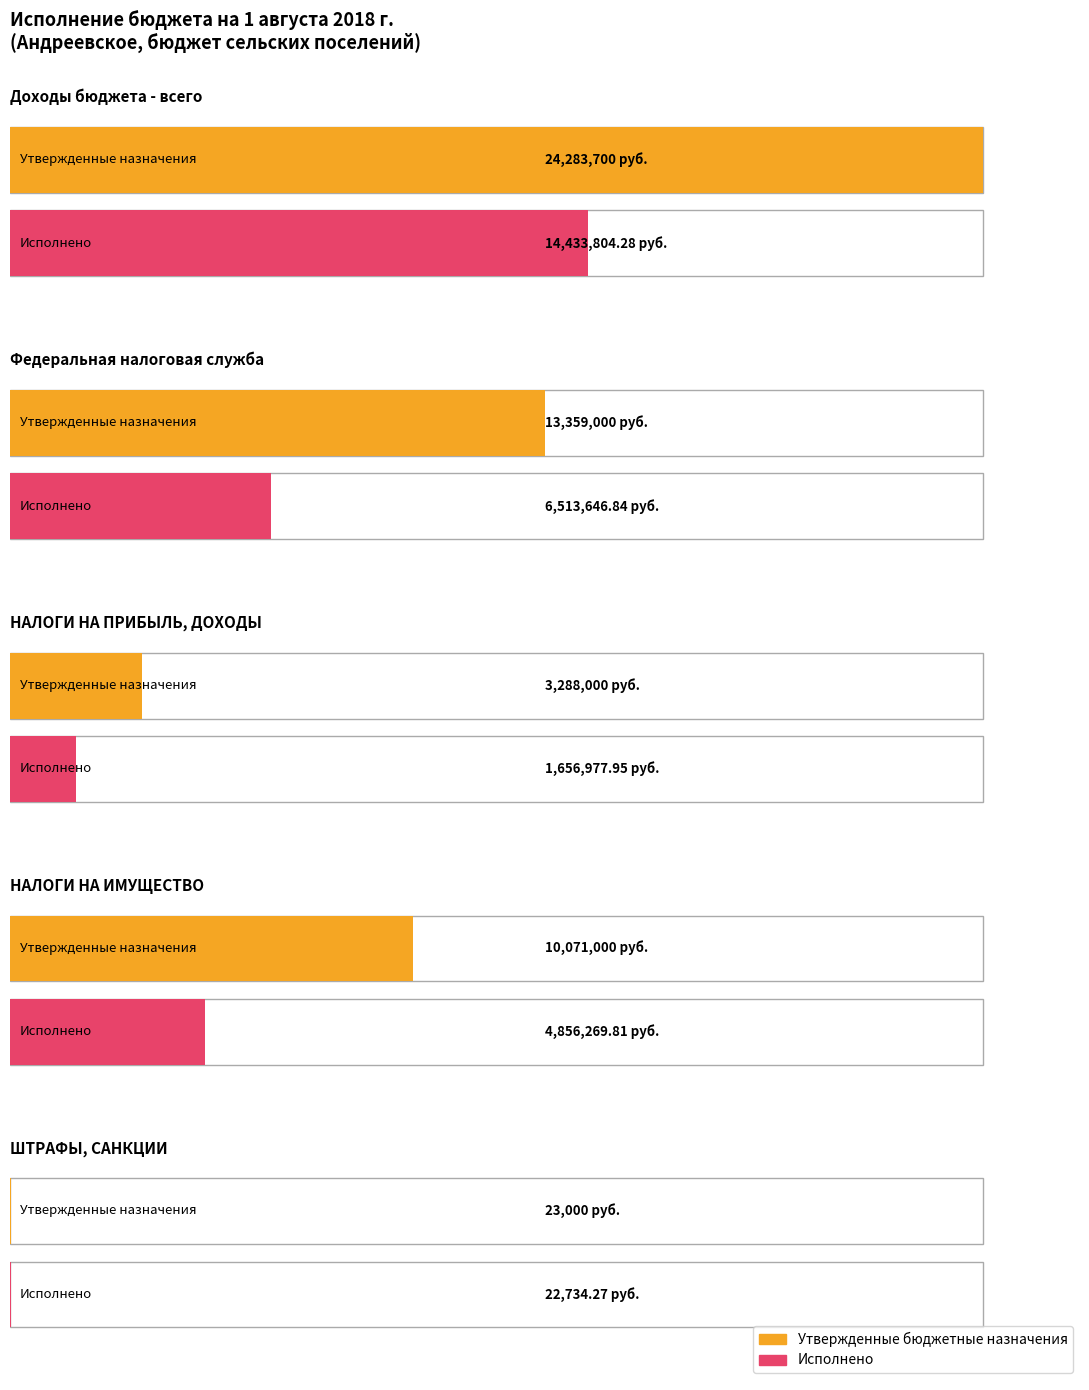

Reading left to right, transcribe all the data shown in this chart.

Утвержденные бюджетные назначения: Доходы бюджета - всего=24283700.0	Федеральная налоговая служба=13359000.0	НАЛОГИ НА ПРИБЫЛЬ, ДОХОДЫ=3288000.0	НАЛОГИ НА ИМУЩЕСТВО=10071000.0	ШТРАФЫ, САНКЦИИ=23000.0
Исполнено: Доходы бюджета - всего=14433804.3	Федеральная налоговая служба=6513646.8	НАЛОГИ НА ПРИБЫЛЬ, ДОХОДЫ=1656977.9	НАЛОГИ НА ИМУЩЕСТВО=4856269.8	ШТРАФЫ, САНКЦИИ=22734.3